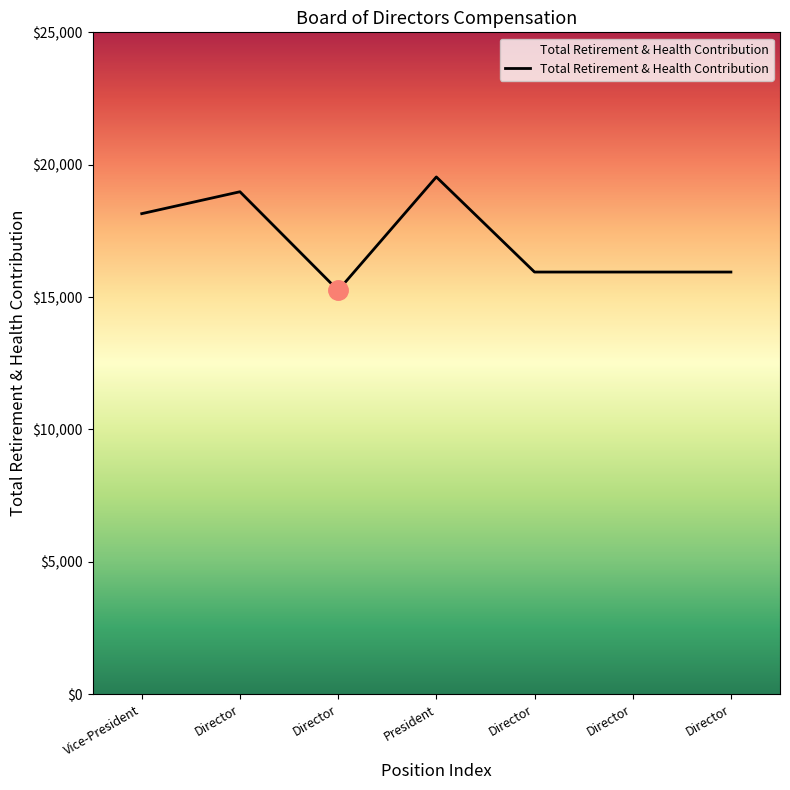

What is the label of the 4th point from the right?

President